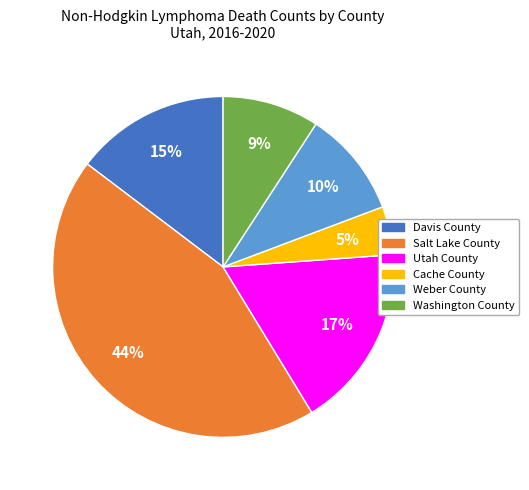

To the nearest percent, what portion does Weber County represent?

10%